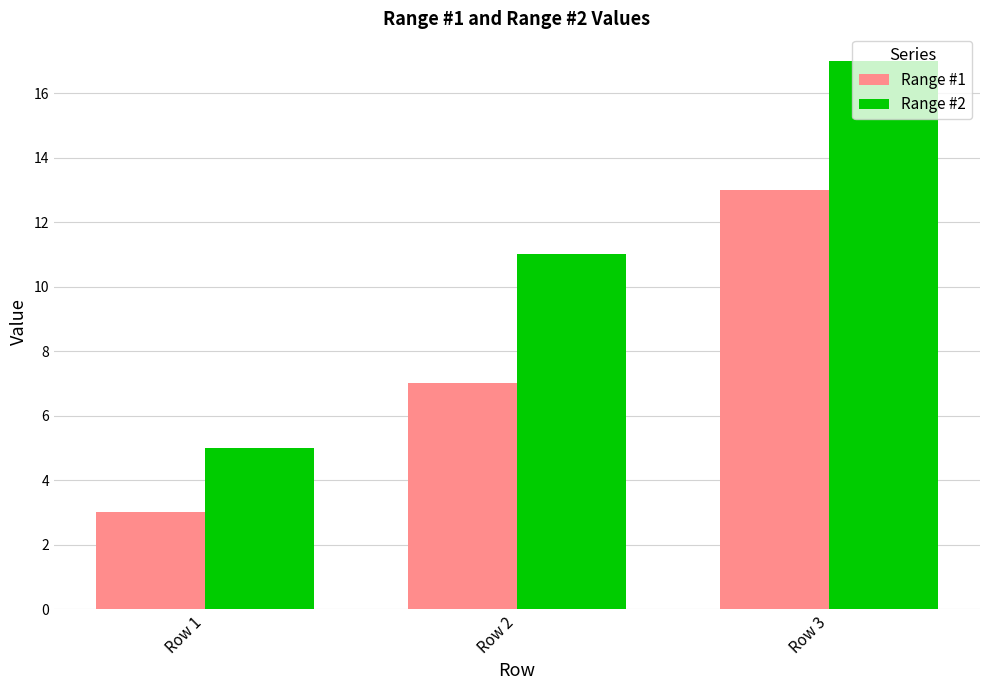

The value of Range #1 at Row 3 is 19. True or false?

False